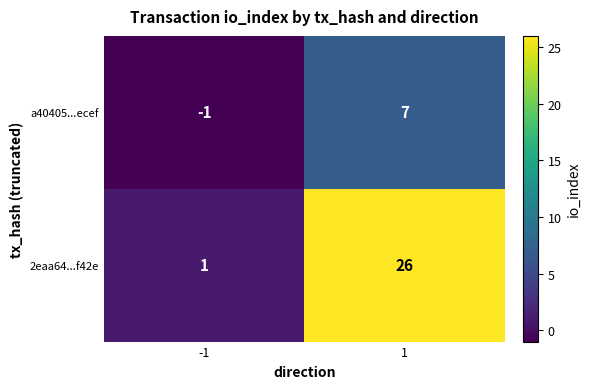

The value of a40405...ecef at 1 is 2. True or false?

False